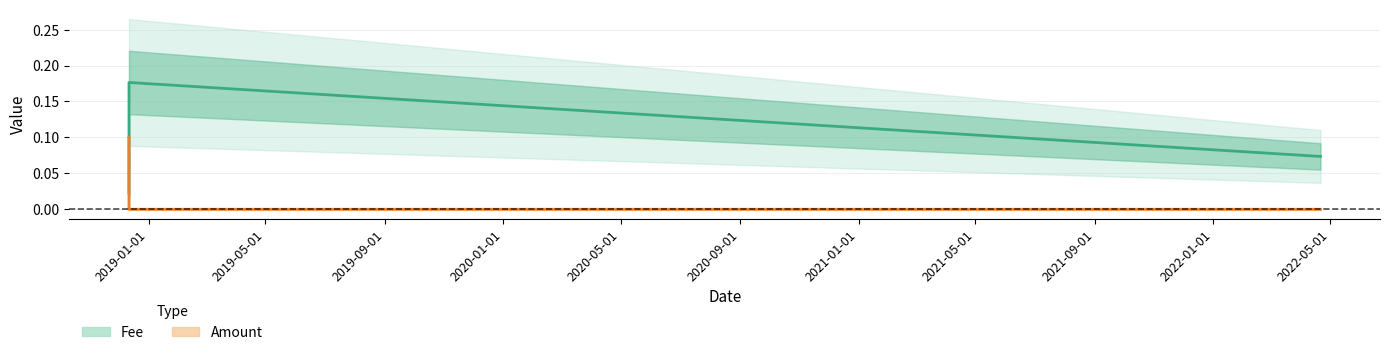

What are all the series names shown in the legend?

Fee, Amount